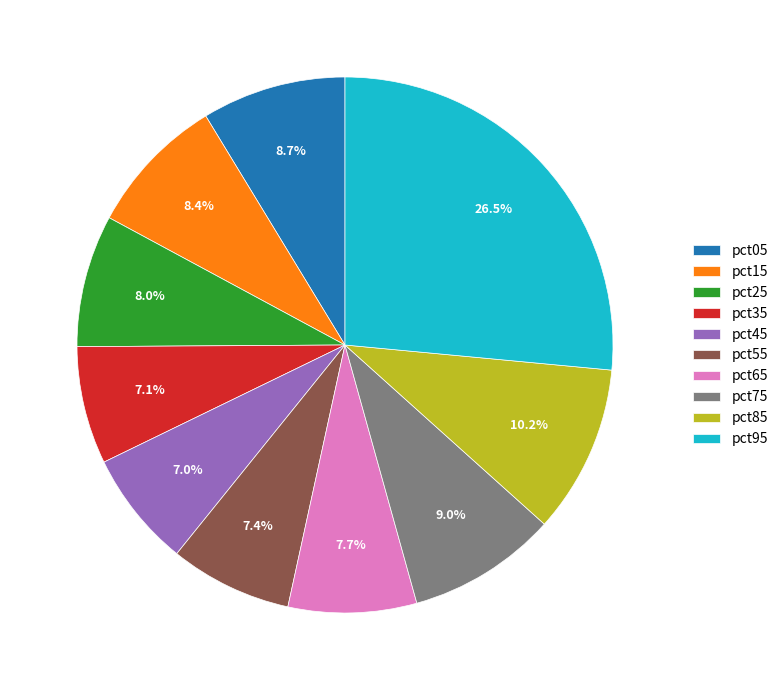

To the nearest percent, what portion does pct15 represent?

8%